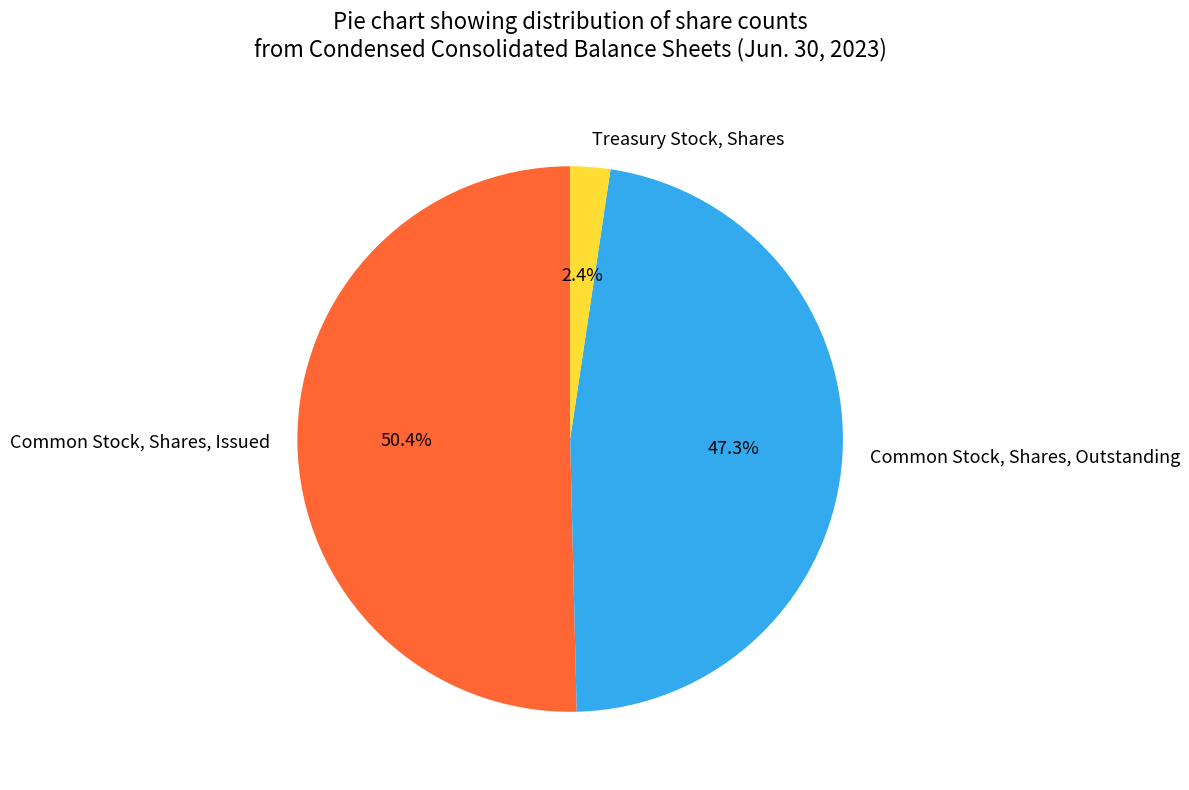

To the nearest percent, what portion does Common Stock, Shares, Outstanding represent?

47%